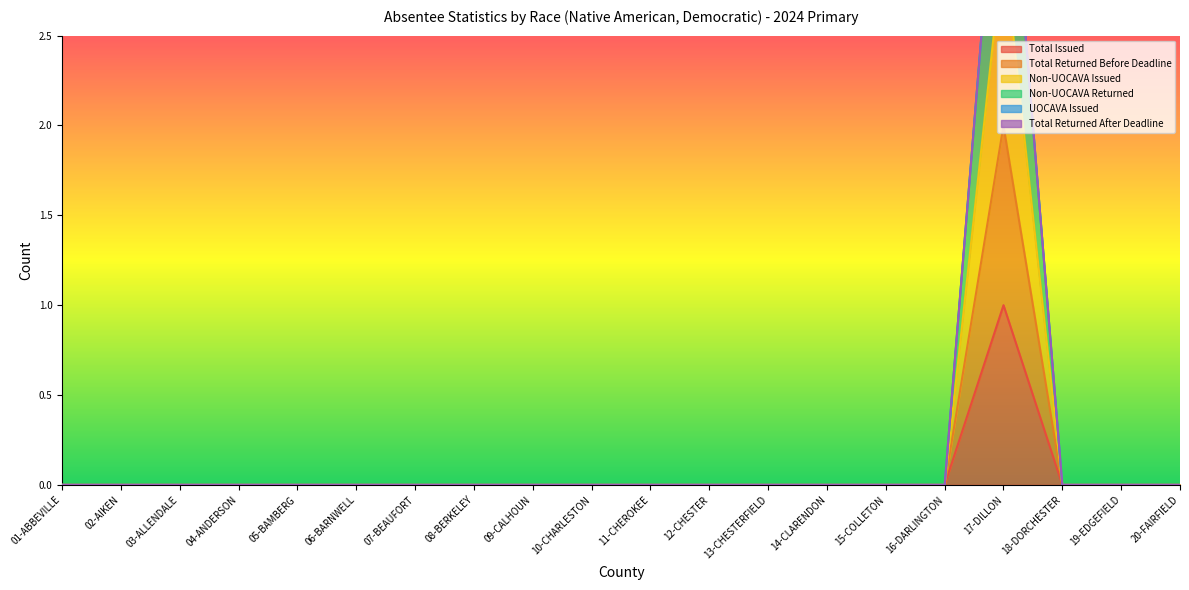

Is it true that Total Issued equals 1 at 11-CHEROKEE?

False